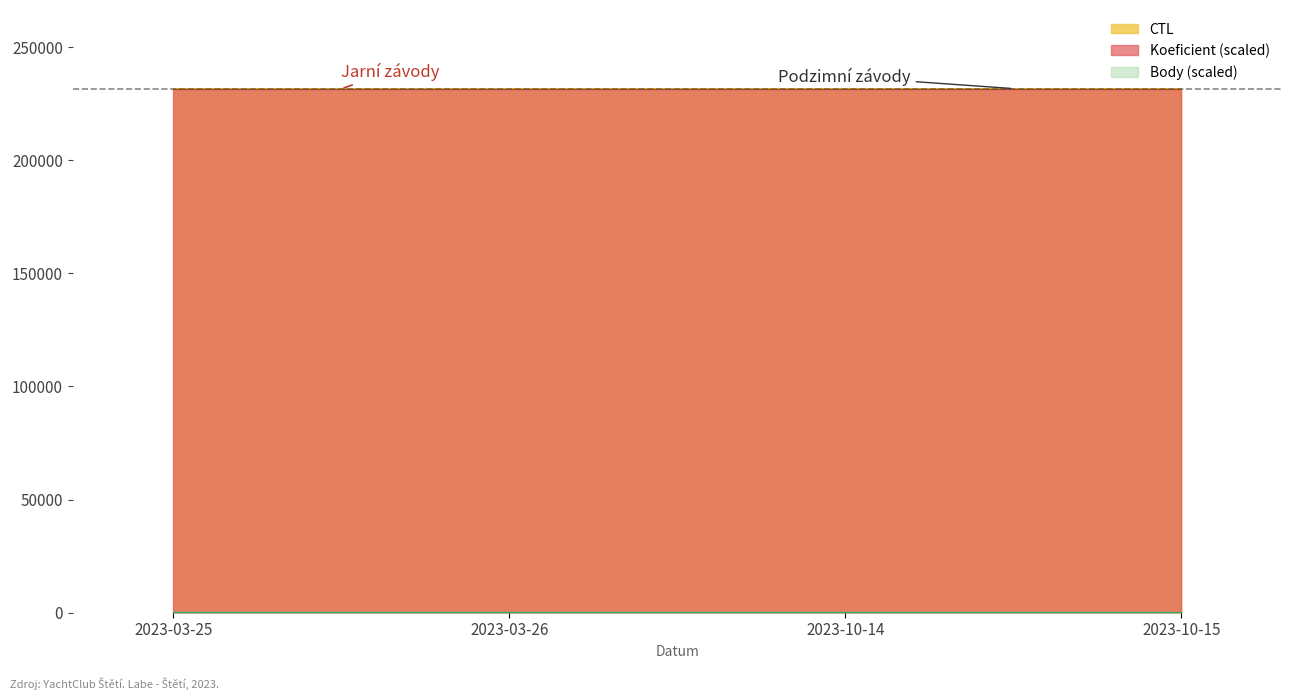

What is the total value across all series at 2023-03-26?

463412